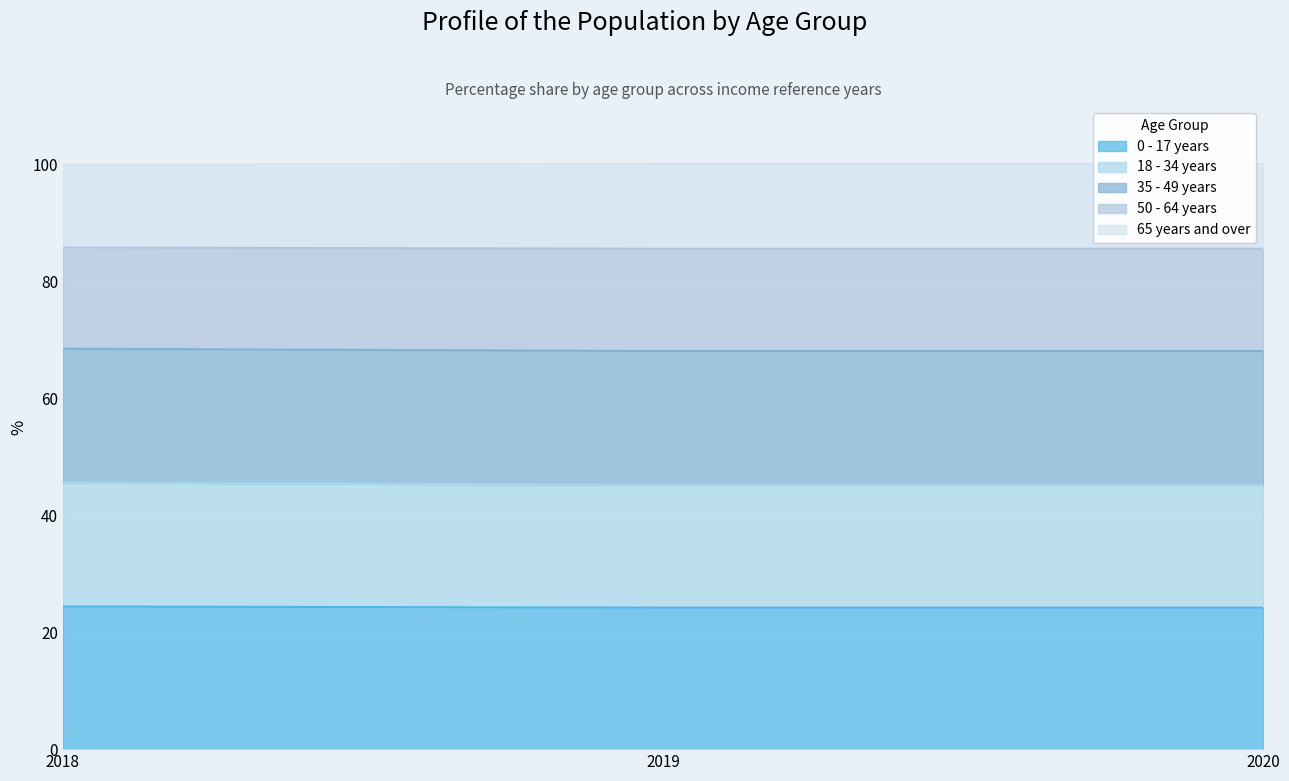

Where is 65 years and over nearest to the value 45?

2019